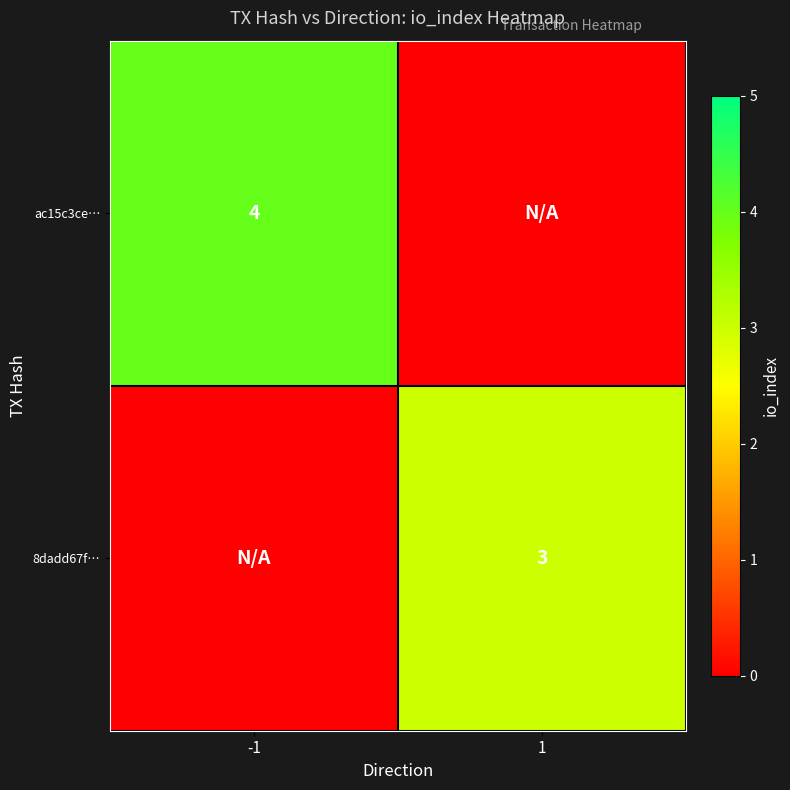

The value of 8dadd67f… at 1 is 4. True or false?

False